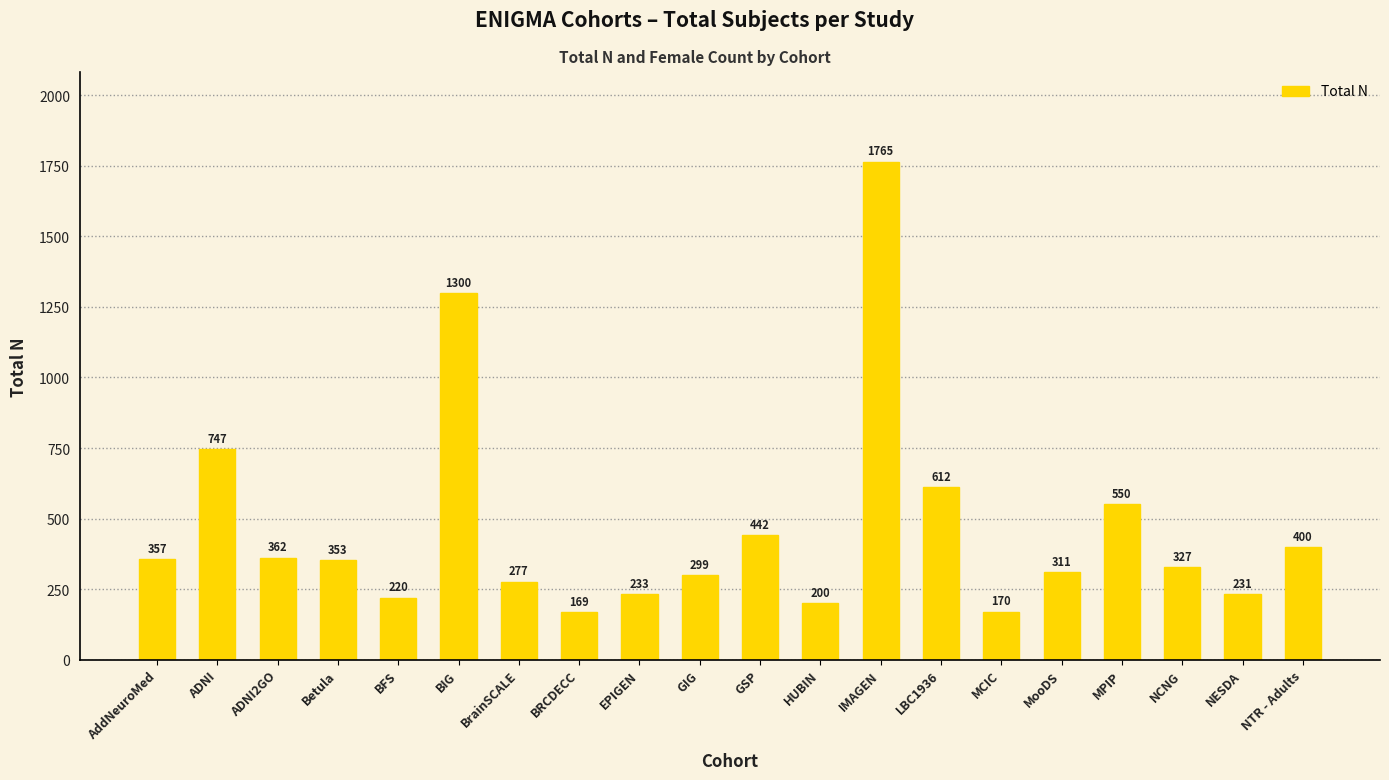

What is the approximate value at ADNI?

747